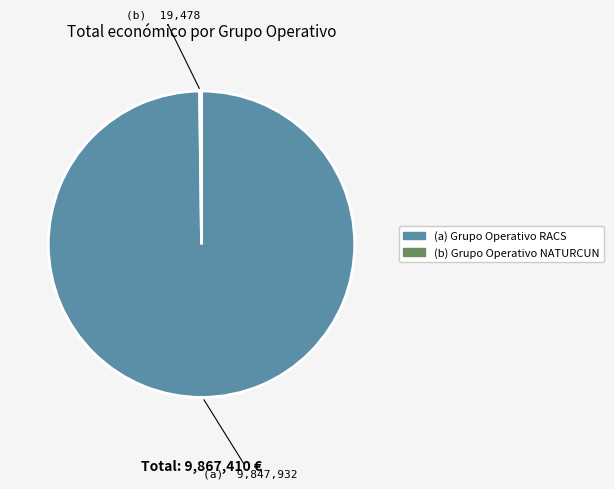

Is there any slice that represents more than half of the pie?

Yes